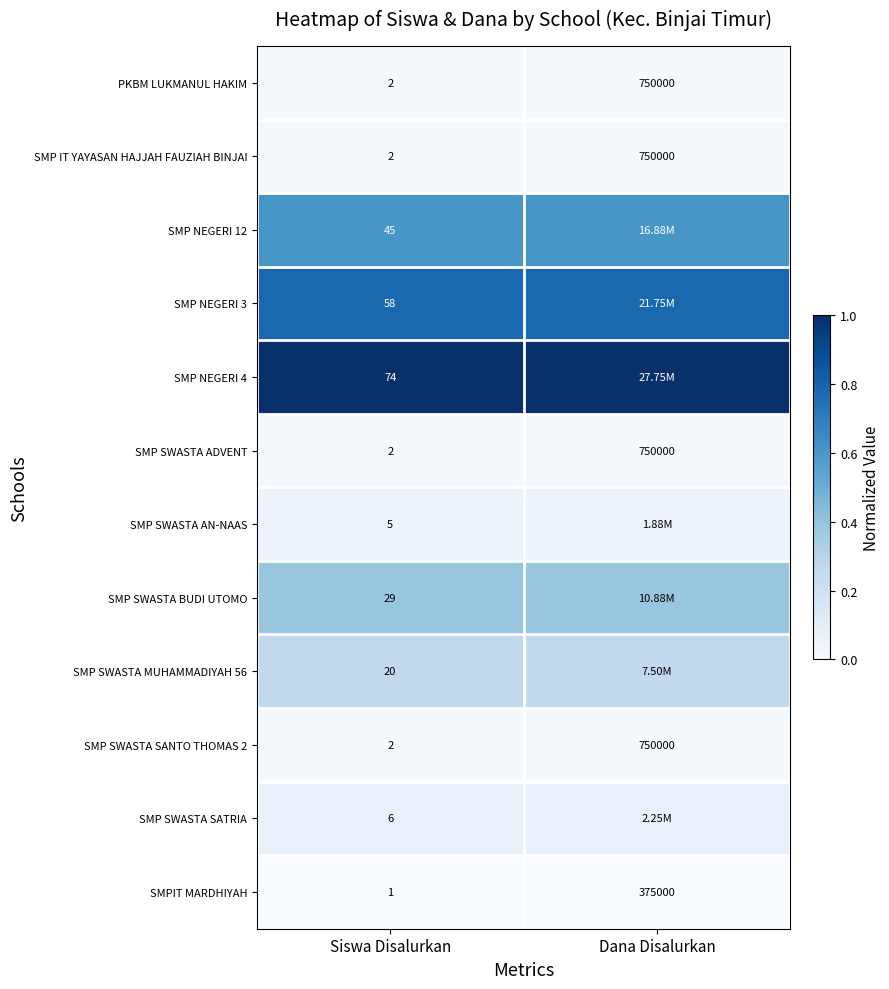

List the labels in order of SMP SWASTA ADVENT value, smallest first.

Siswa Disalurkan, Dana Disalurkan